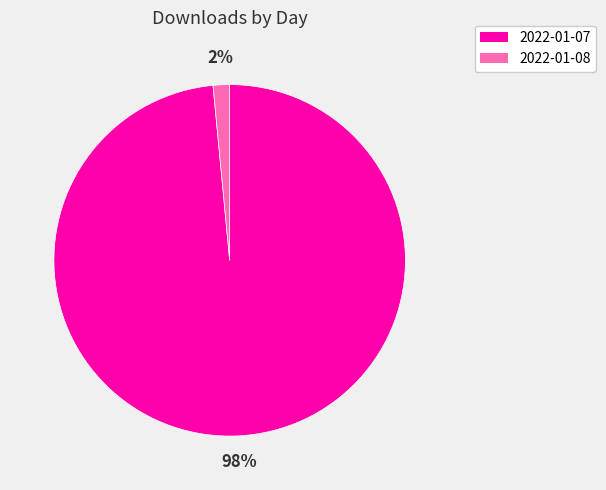

To the nearest percent, what is the average slice percentage?

50%